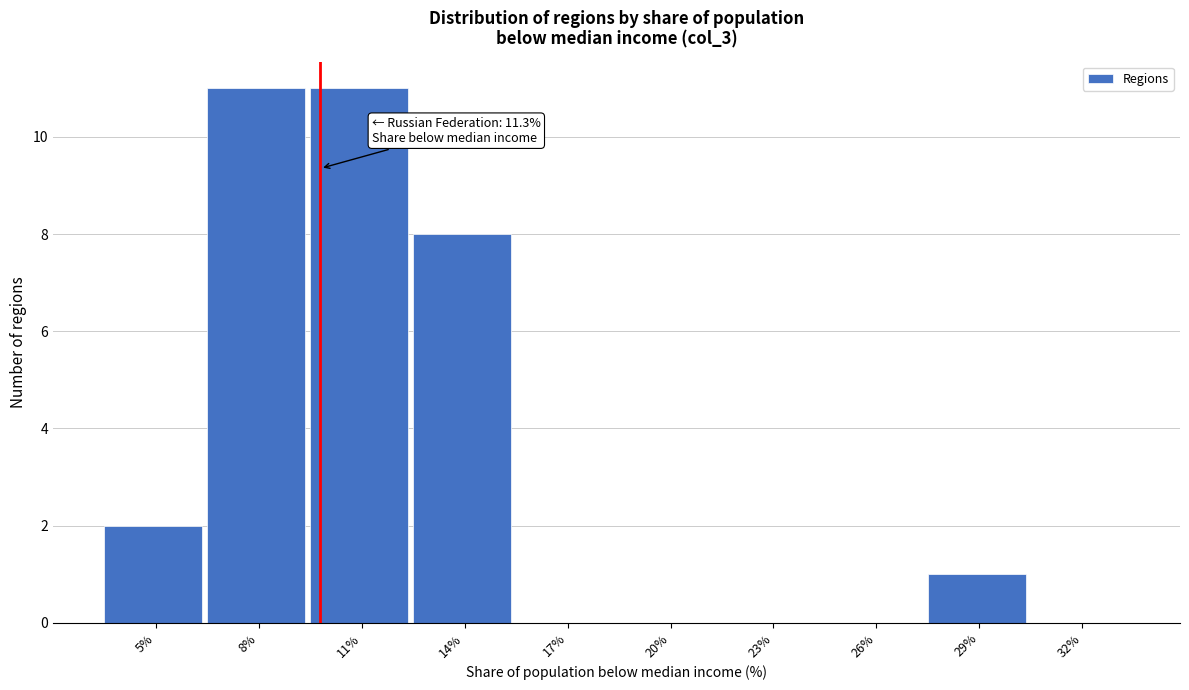

Reading left to right, what are all the values shown in this chart?

5%=2	8%=11	11%=11	14%=8	17%=0	20%=0	23%=0	26%=0	29%=1	32%=0